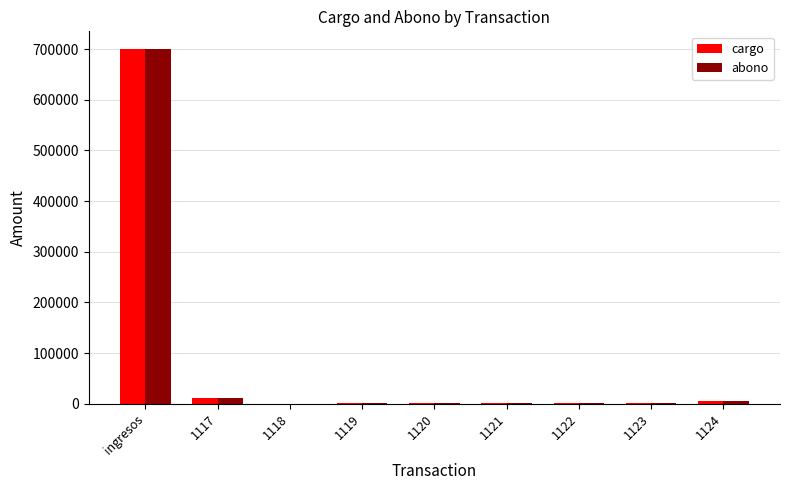

At which category is the sum across all series the highest?

ingresos